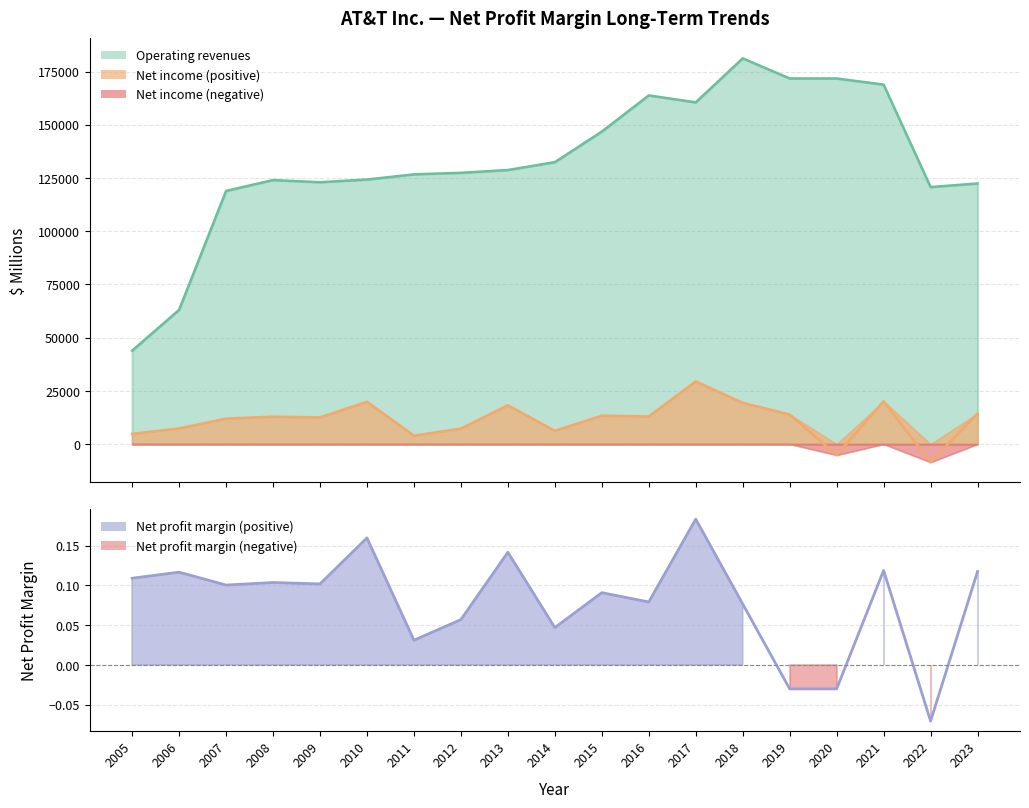

Reading left to right, list all the values displayed in this chart.

Net income (loss): 2005=4786.0	2006=7356.0	2007=11951.0	2008=12867.0	2009=12535.0	2010=19864.0	2011=3944.0	2012=7264.0	2013=18249.0	2014=6224.0	2015=13345.0	2016=12976.0	2017=29450.0	2018=19370.0	2019=13903.0	2020=-5176.0	2021=20081.0	2022=-8524.0	2023=14400.0
Operating revenues: 2005=43862.0	2006=63055.0	2007=118928.0	2008=124028.0	2009=123018.0	2010=124280.0	2011=126723.0	2012=127434.0	2013=128752.0	2014=132447.0	2015=146801.0	2016=163786.0	2017=160546.0	2018=181193.0	2019=171760.0	2020=171760.0	2021=168864.0	2022=120741.0	2023=122428.0
Net profit margin: 2005=0.1	2006=0.1	2007=0.1	2008=0.1	2009=0.1	2010=0.2	2011=0.0	2012=0.1	2013=0.1	2014=0.0	2015=0.1	2016=0.1	2017=0.2	2018=0.1	2019=-0.0	2020=-0.0	2021=0.1	2022=-0.1	2023=0.1